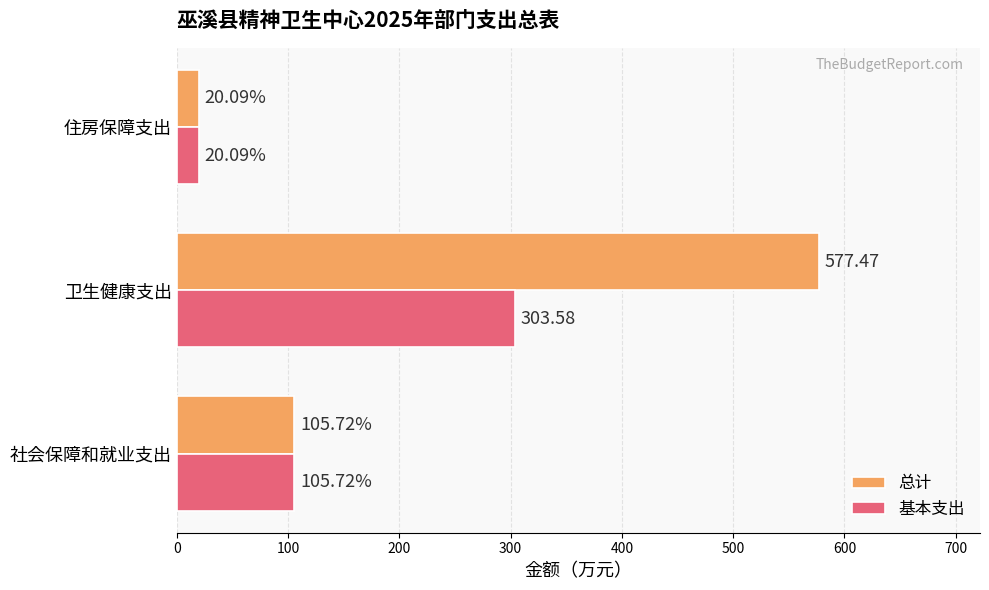

Rank the series by their maximum value, from highest to lowest.

总计, 基本支出